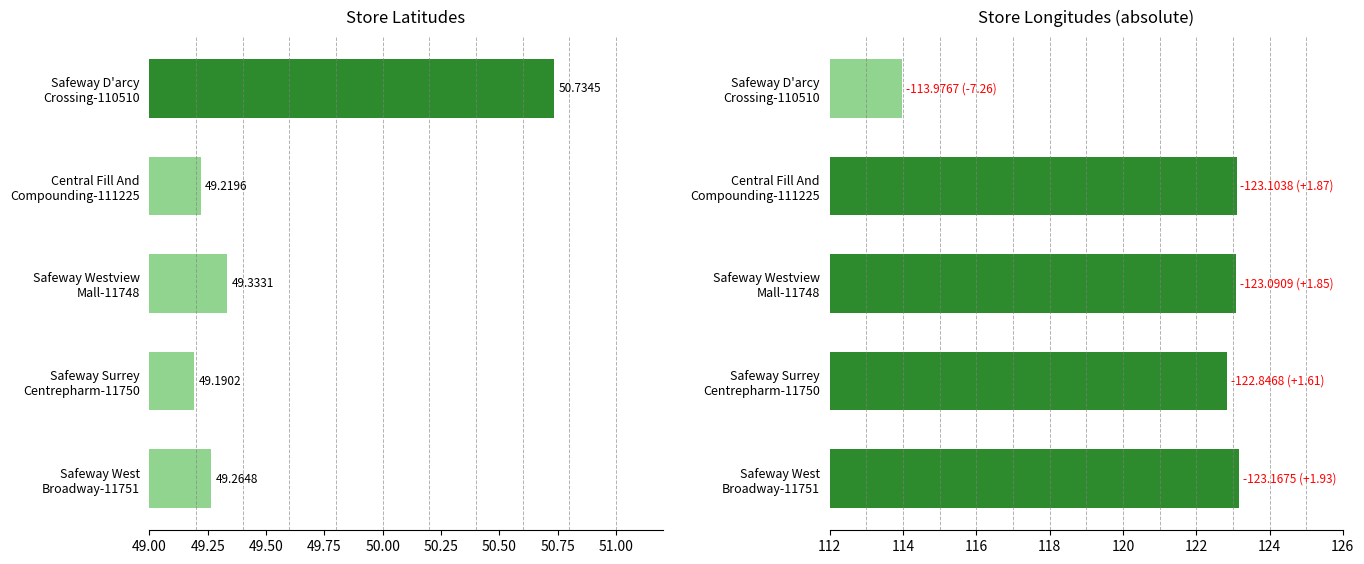

What is the value of the Longitude bar at the 4th from the left?

122.8